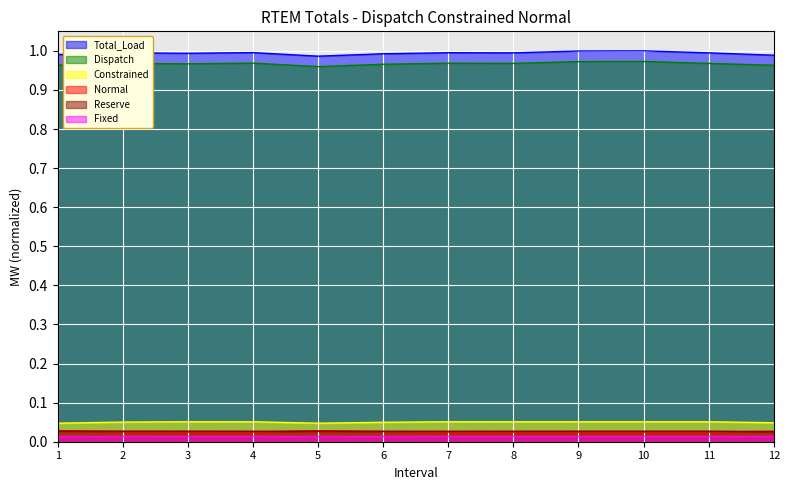

Which series has the largest range (max minus min)?

Total_Load